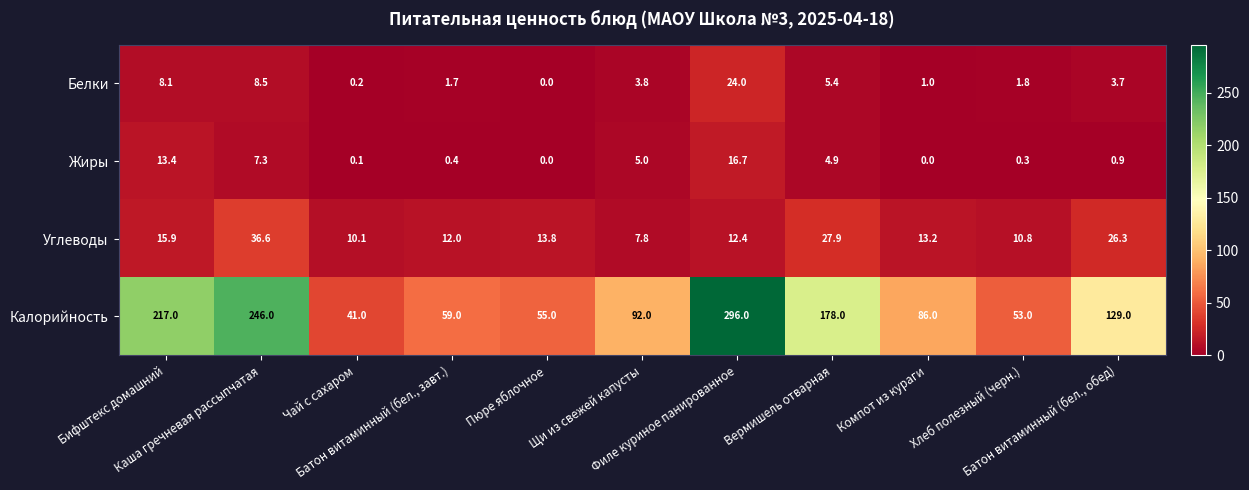

What is the total value across all series at Каша гречневая рассыпчатая?

298.4